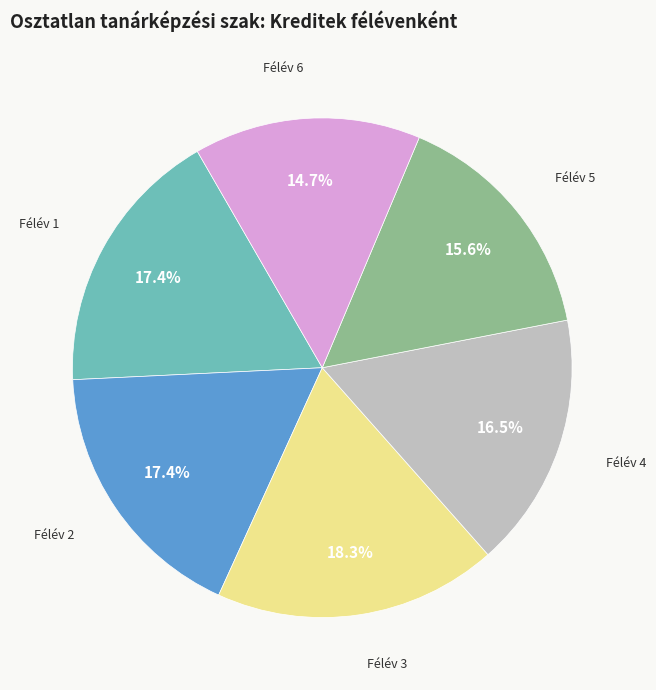

Between Félév 3 and Félév 2, which is larger?

Félév 3